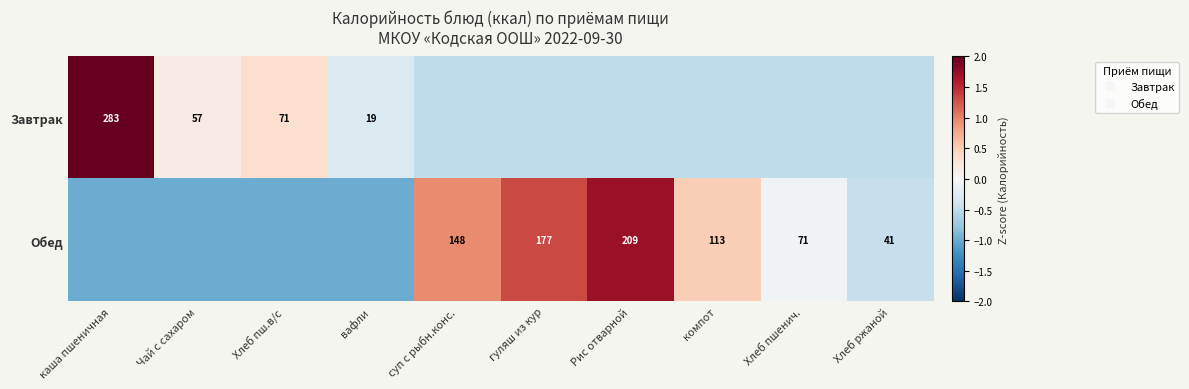

At which label does Обед reach its minimum?

каша пшеничная